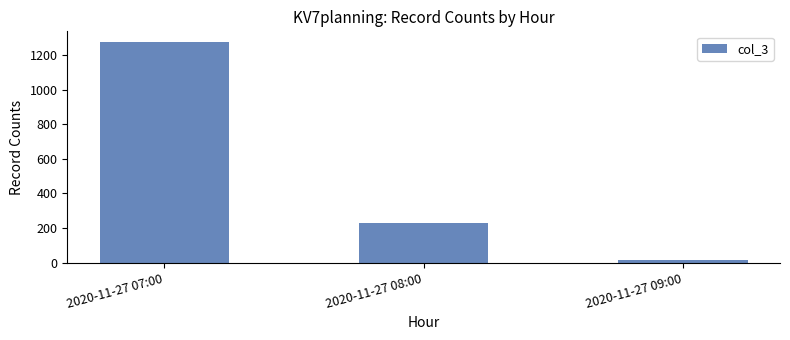

Rank the categories by value from lowest to highest.

2020-11-27 09:00, 2020-11-27 08:00, 2020-11-27 07:00